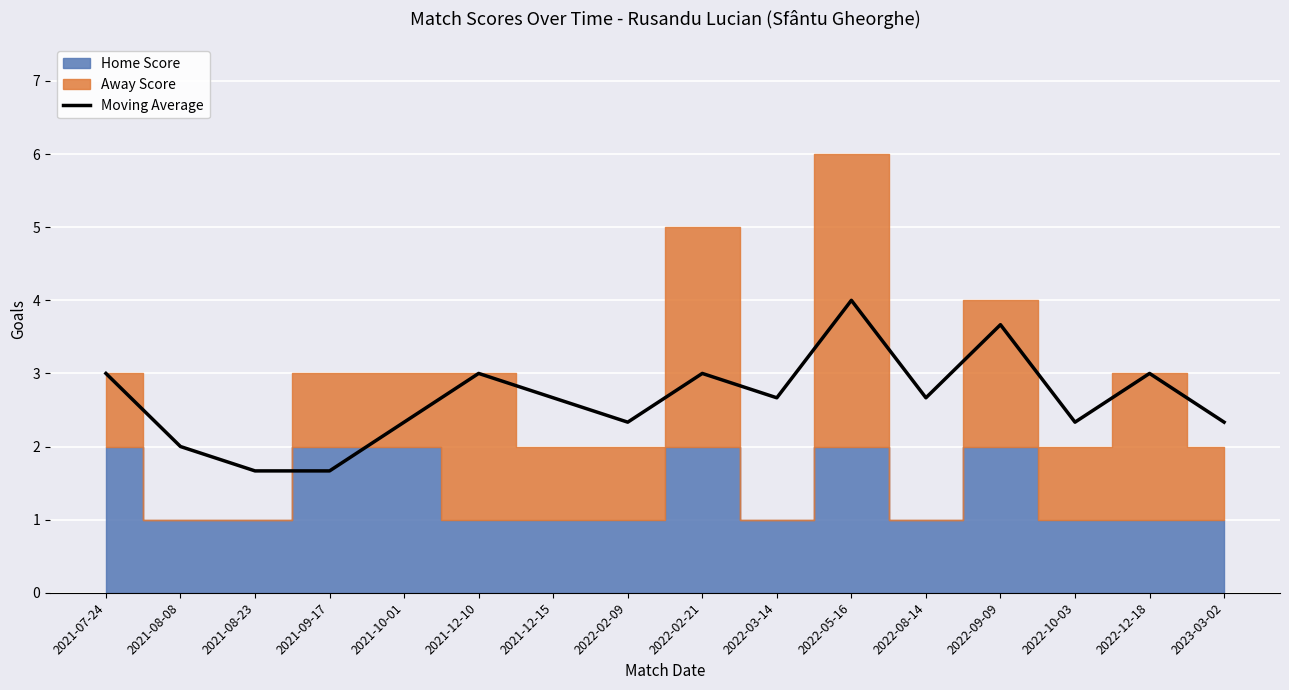

The value at 2022-12-18 is 3.0. True or false?

True